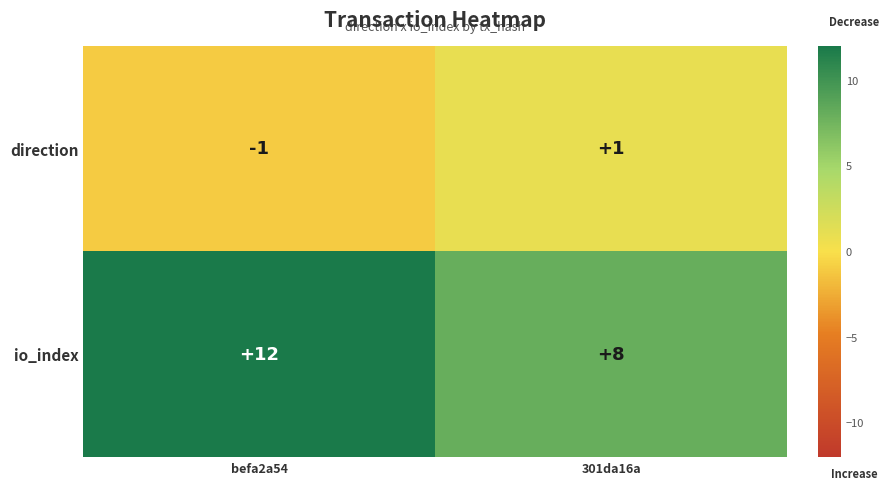

What is the spread (max minus min) of values at 301da16a?

7